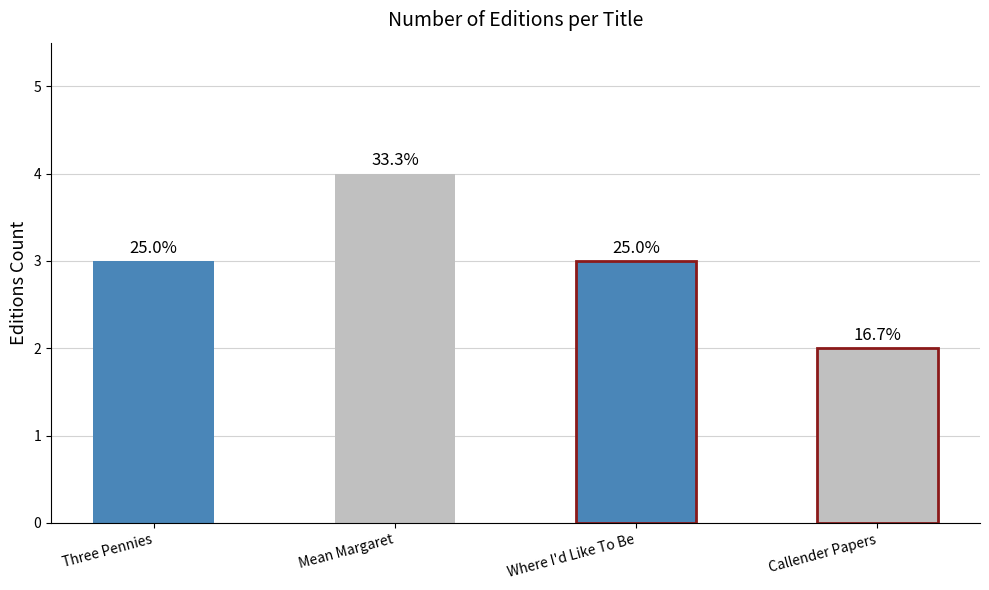

Which has a higher value, Callender Papers or Where I'd Like To Be?

Where I'd Like To Be